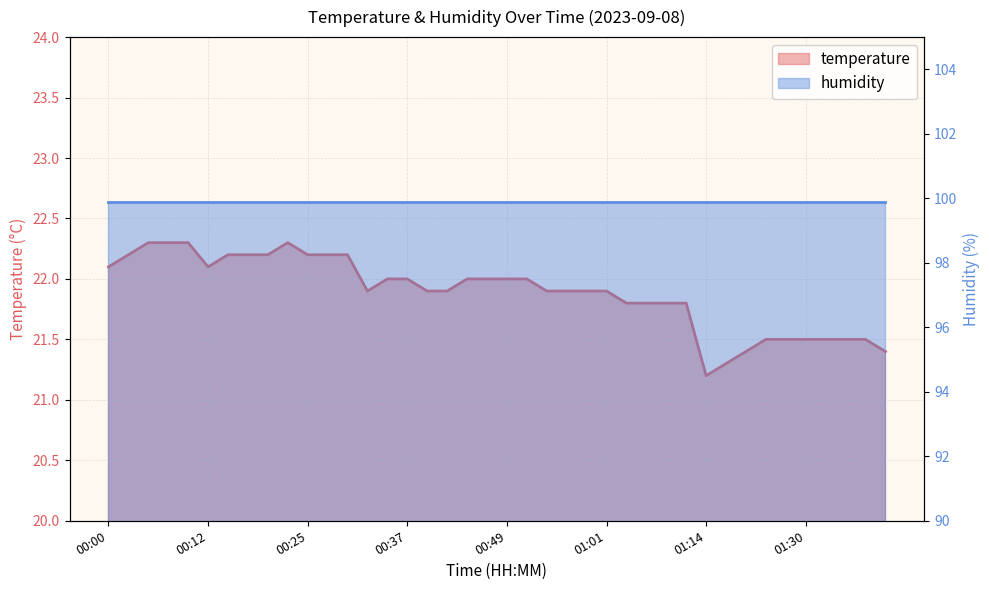

What is the label of the 32nd point from the right?

00:20